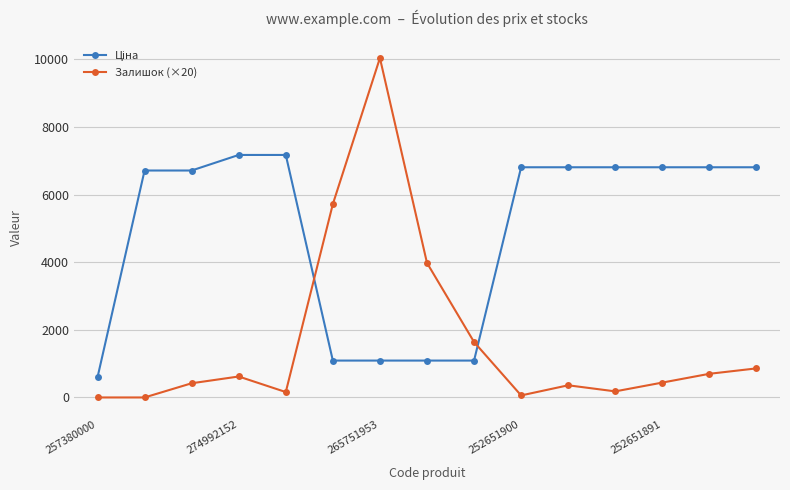

What is the sum of all Залишок (×20) values?

25180.0